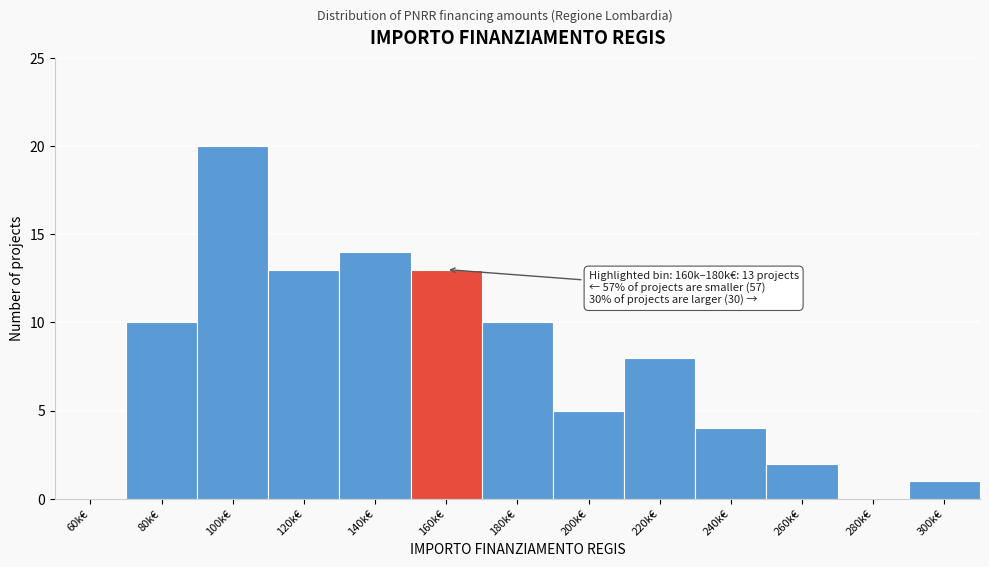

Reading left to right, transcribe all the data shown in this chart.

60k€=0	80k€=10	100k€=20	120k€=13	140k€=14	160k€=13	180k€=10	200k€=5	220k€=8	240k€=4	260k€=2	280k€=0	300k€=1